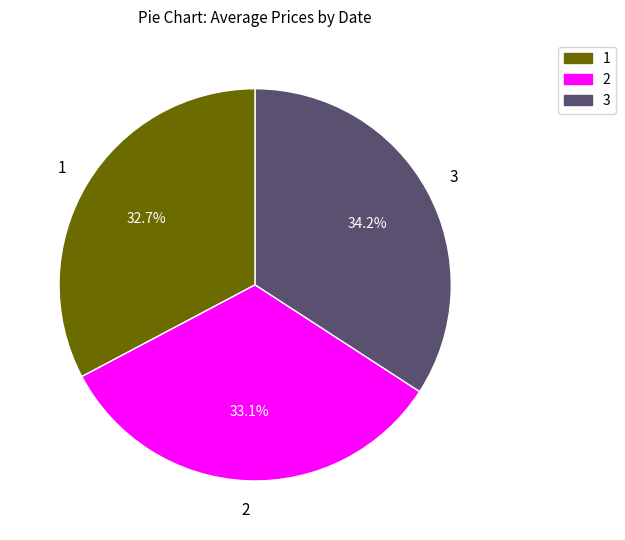

Is the sum of 2 and 1 greater than half?

Yes